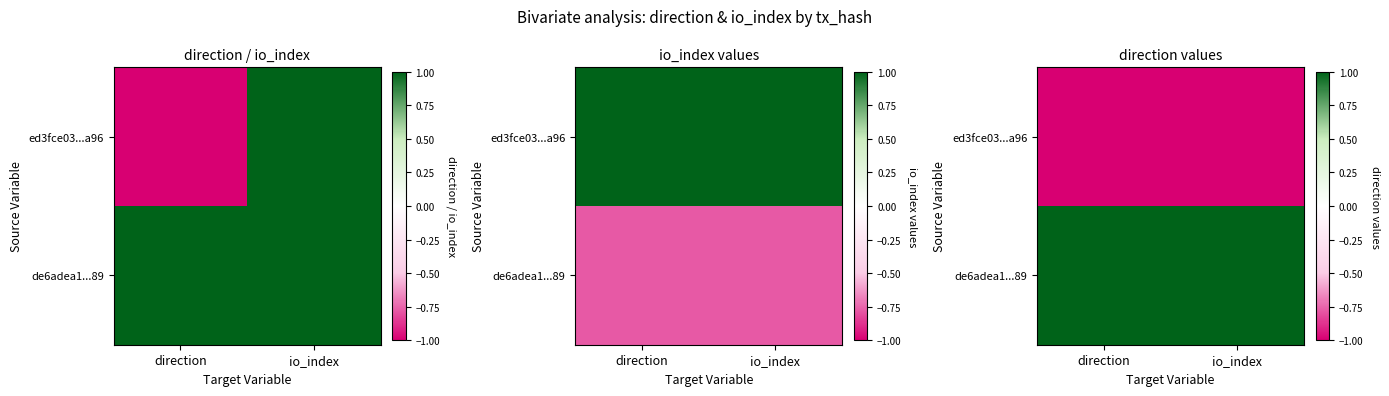

True or false: de6adea1...89 has a value of 2 at io_index.

False